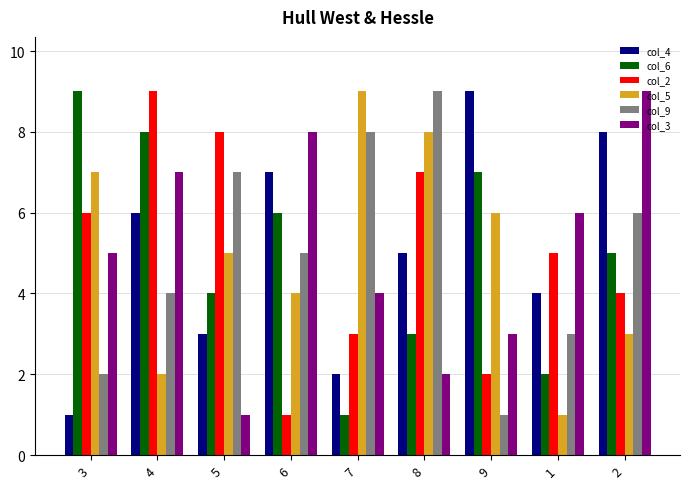

How many bars are there in total?

54